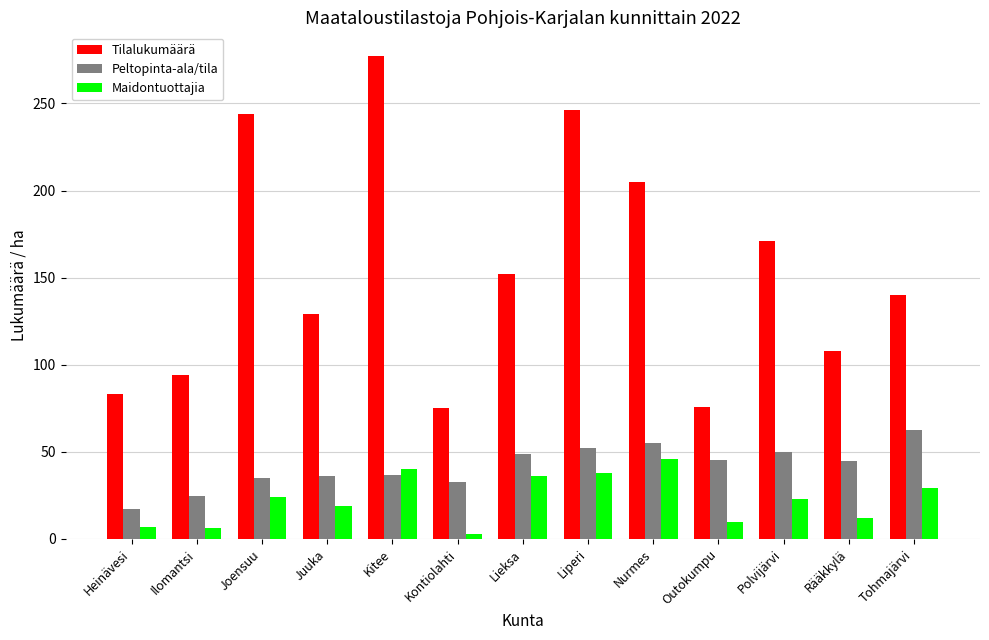

What is the maximum value for Tilalukumäärä?

277.0